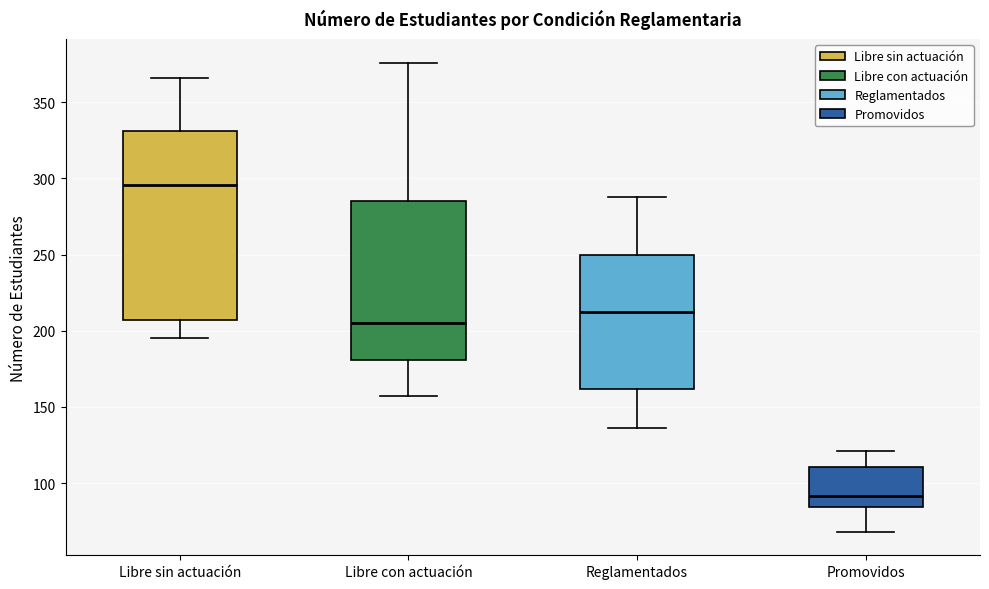

Reading left to right, read every box against the y-axis: the position of its median line, the range the box covers, and the ends of its whiskers. The values are not printed on the chart, so give them approximately, as read against the axis.

Libre sin actuación: median 295, box 205 to 330, whiskers 195 to 365
Libre con actuación: median 205, box 180 to 285, whiskers 155 to 375
Reglamentados: median 210, box 160 to 250, whiskers 135 to 290
Promovidos: median 90, box 85 to 110, whiskers 70 to 120